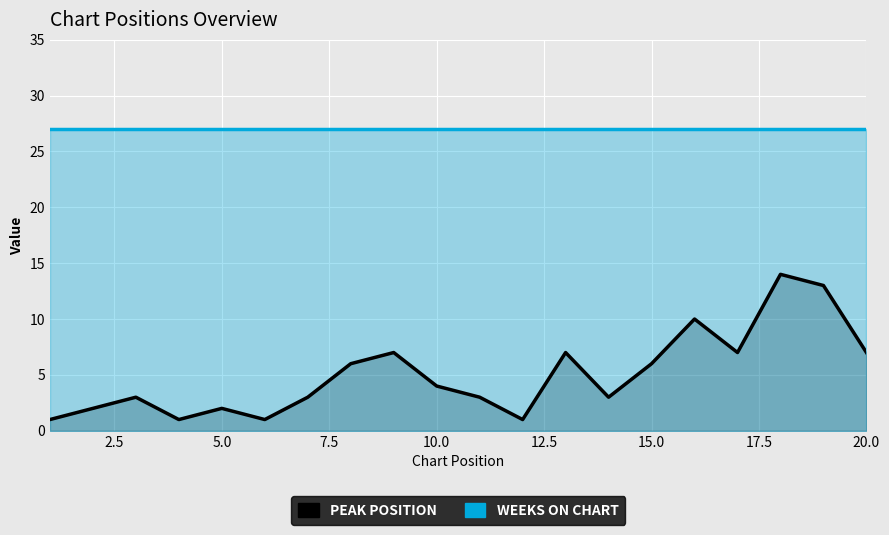

What is the sum of all Peak Position values?

101